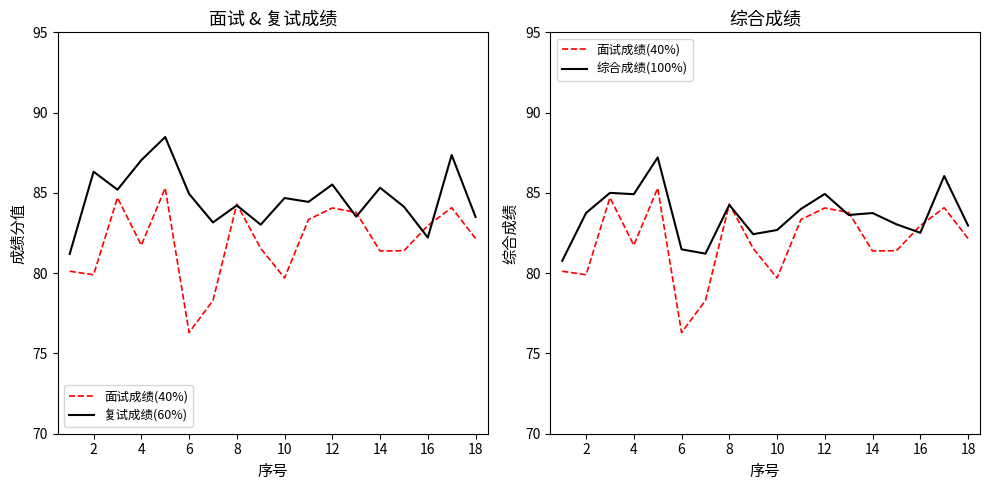

At which label does 复试成绩(60%) first exceed 84?

2